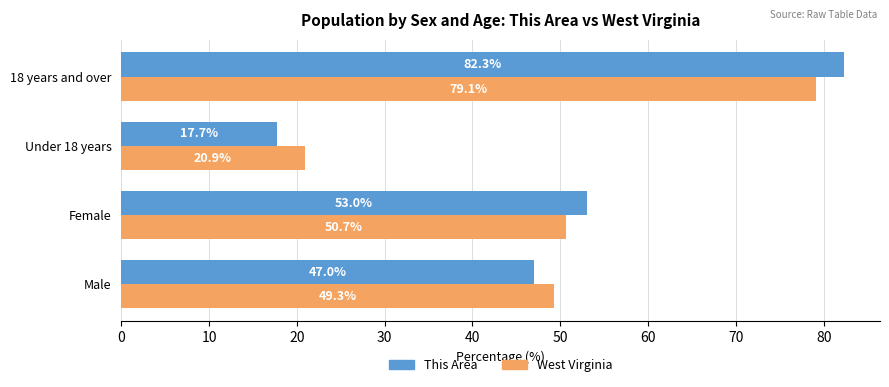

How many values in the West Virginia series exceed 50?

2